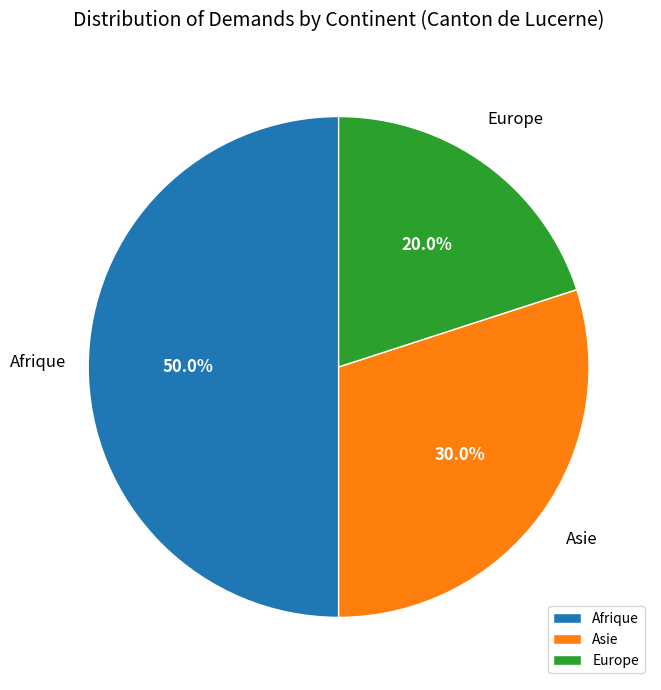

Does Europe represent more than half of the total?

No